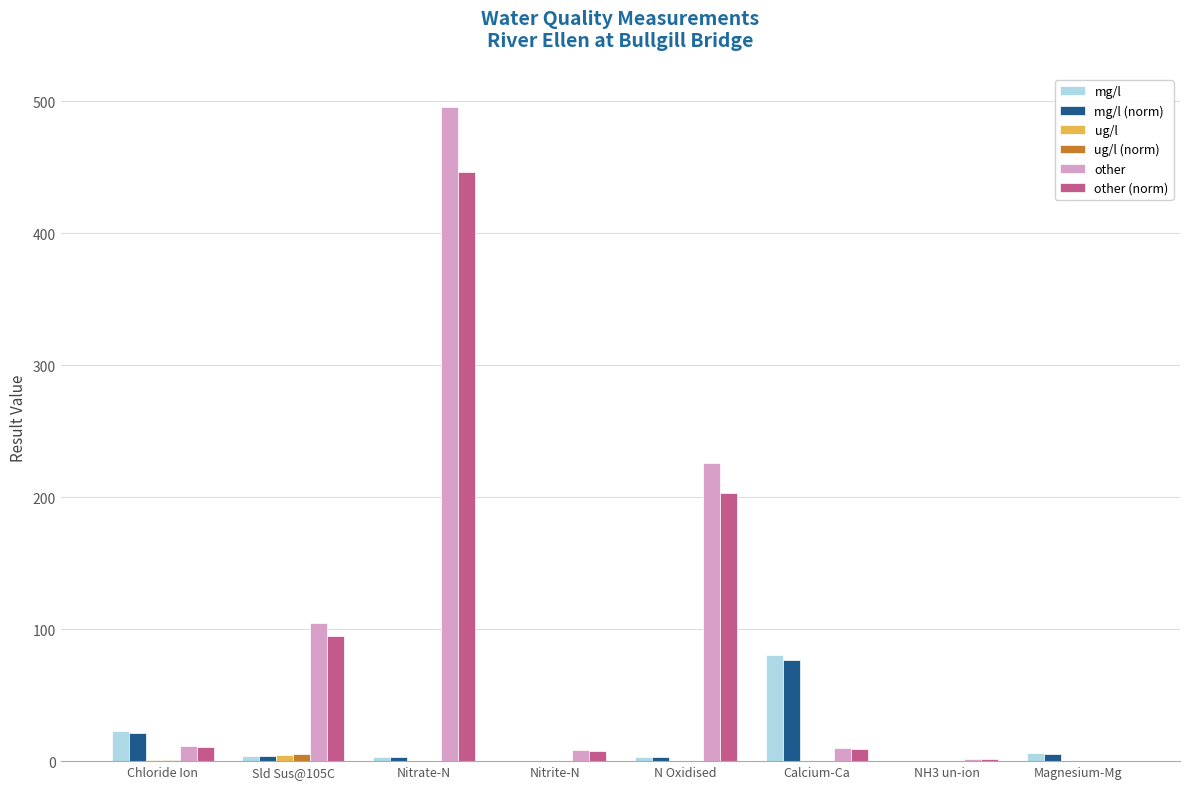

Is the value of other at NH3 un-ion greater than the value of other (norm) at Sld Sus@105C?

No